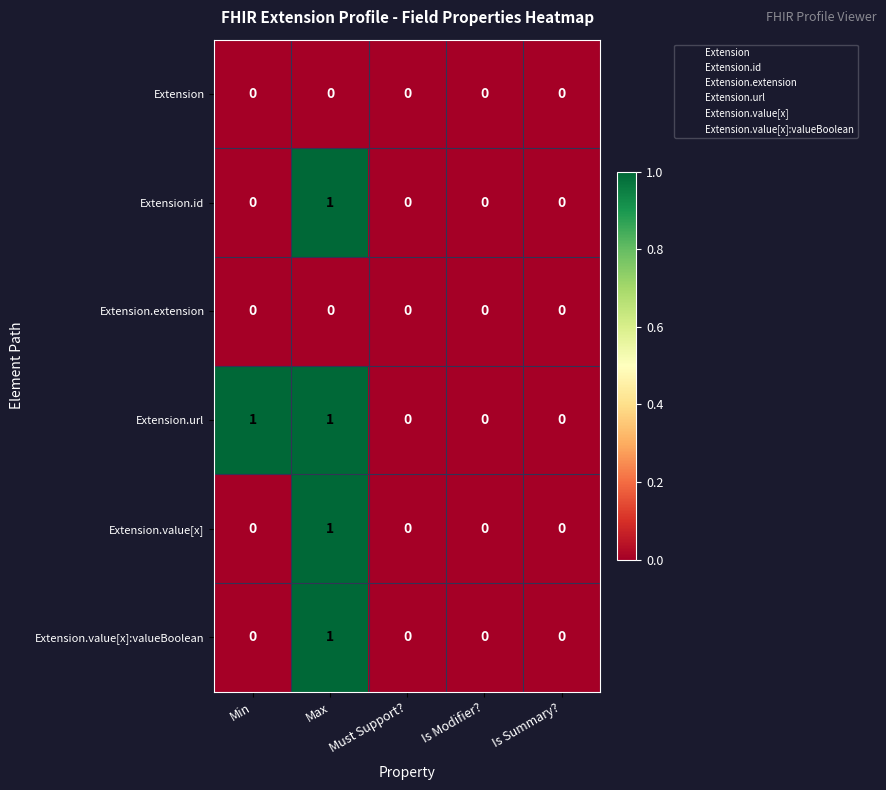

Which series has the largest total across all categories?

Extension.url